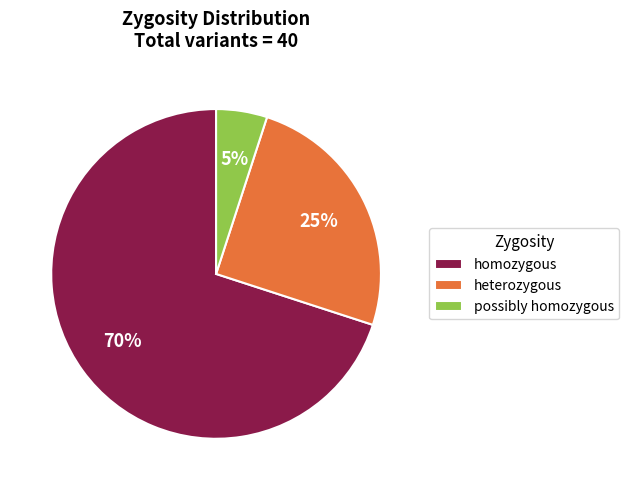

The possibly homozygous slice represents 12% of the pie. True or false?

False